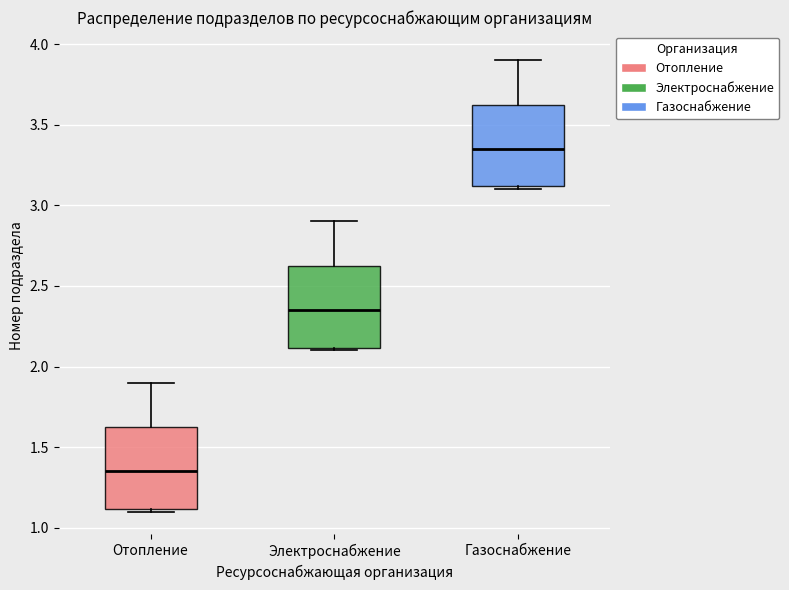

Reading left to right, transcribe this box plot: for each box, give where its median line is, the range the box spans, and where its two whiskers end, as read against the y-axis. The values are not printed on the chart, so give them approximately, as read against the axis.

Отопление: median 1.35, box 1.10 to 1.65, whiskers 1.10 (just below the box's lower edge) to 1.90
Электроснабжение: median 2.35, box 2.10 to 2.65, whiskers 2.10 (just below the box's lower edge) to 2.90
Газоснабжение: median 3.35, box 3.10 to 3.65, whiskers 3.10 (just below the box's lower edge) to 3.90